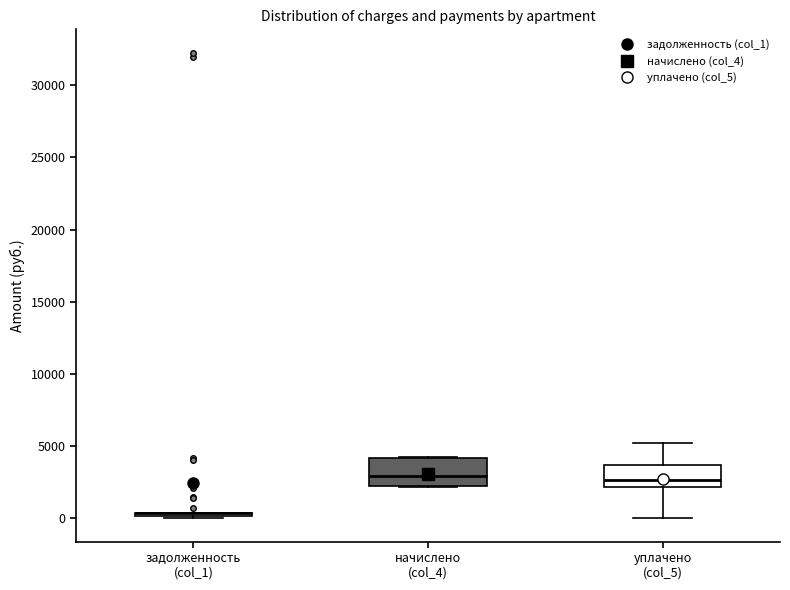

Reading left to right, transcribe this box plot: for each box, give where its median line is, the range the box spans, and where its two whiskers end, as read against the y-axis. The values are not printed on the chart, so give them approximately, as read against the axis.

задолженность (col_1): box collapsed to a line at 500, whiskers 0 to 500
начислено (col_4): median 3000, box 2000 to 4000, whiskers 2000 to 4000
уплачено (col_5): median 2500, box 2000 to 3500, whiskers 0 to 5000